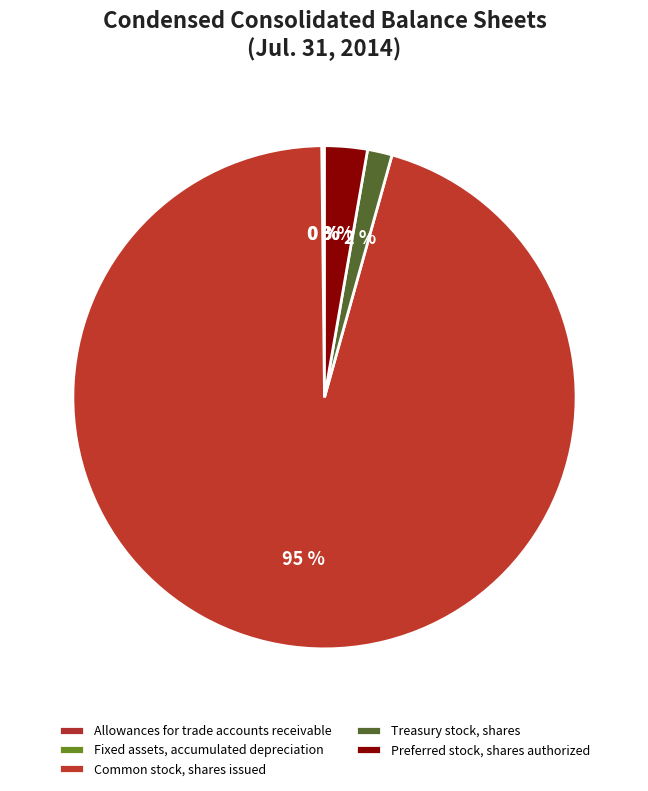

True or false: Fixed assets, accumulated depreciation accounts for 6% of the total.

False